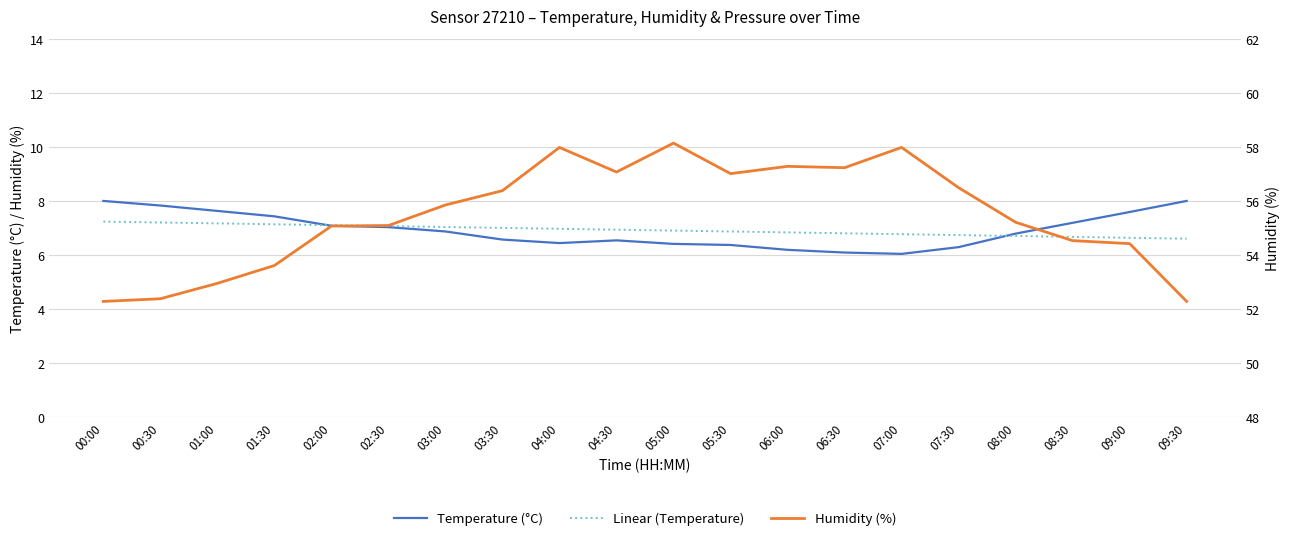

Which series has the widest spread of values?

Humidity (%)